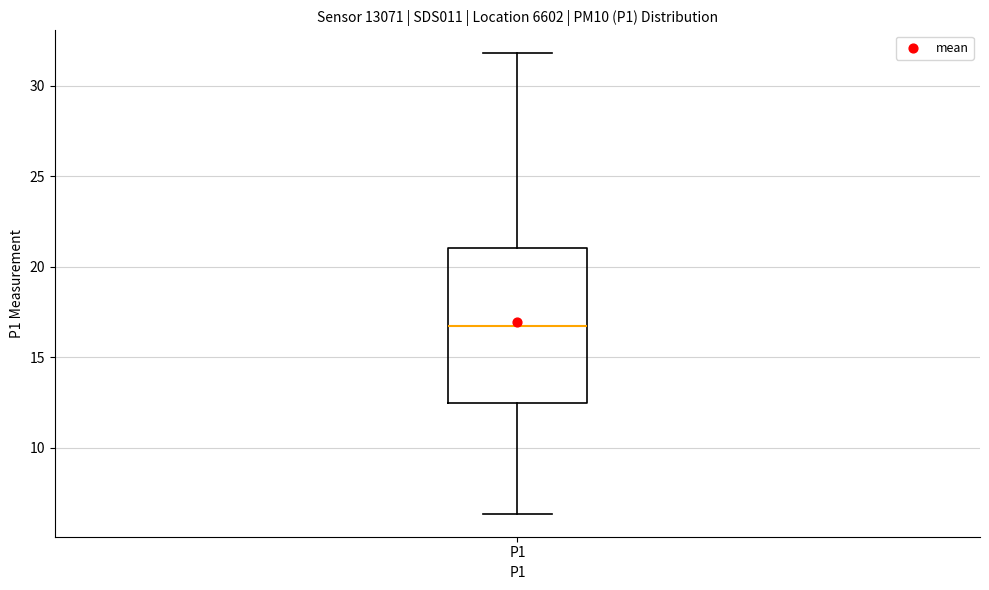

Transcribe this box plot: give where the median line is, the range the box spans, and where the two whiskers end, as read against the y-axis. The values are not printed on the chart, so give them approximately, as read against the axis.

median 17.0, box 12.5 to 21.0, whiskers 6.5 to 32.0